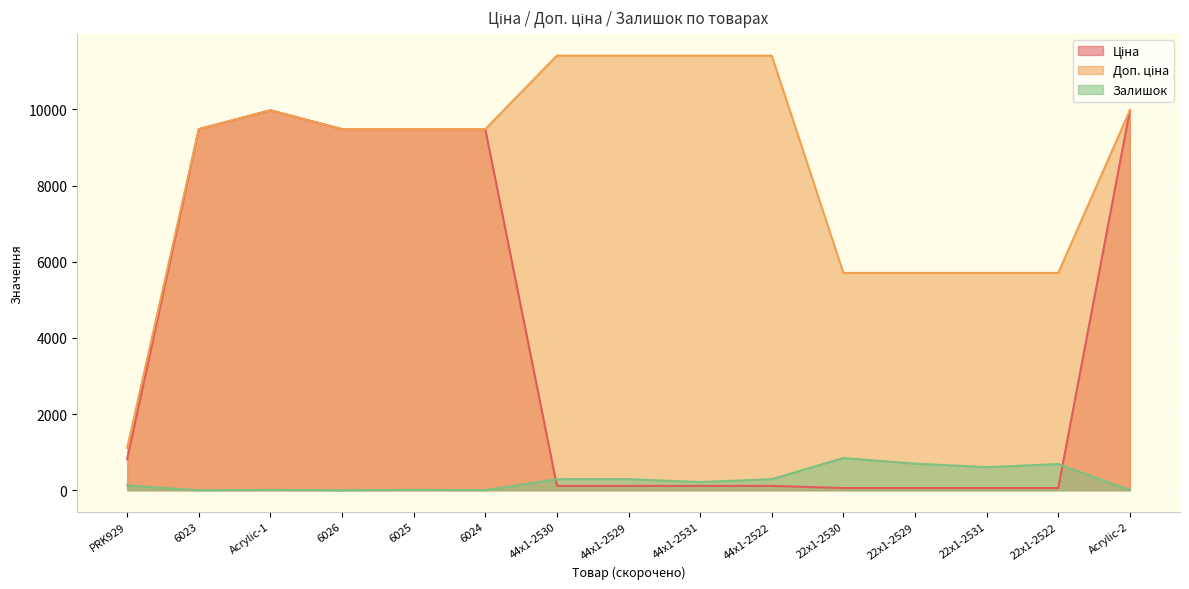

What is the average value of the Ціна series?

3958.2